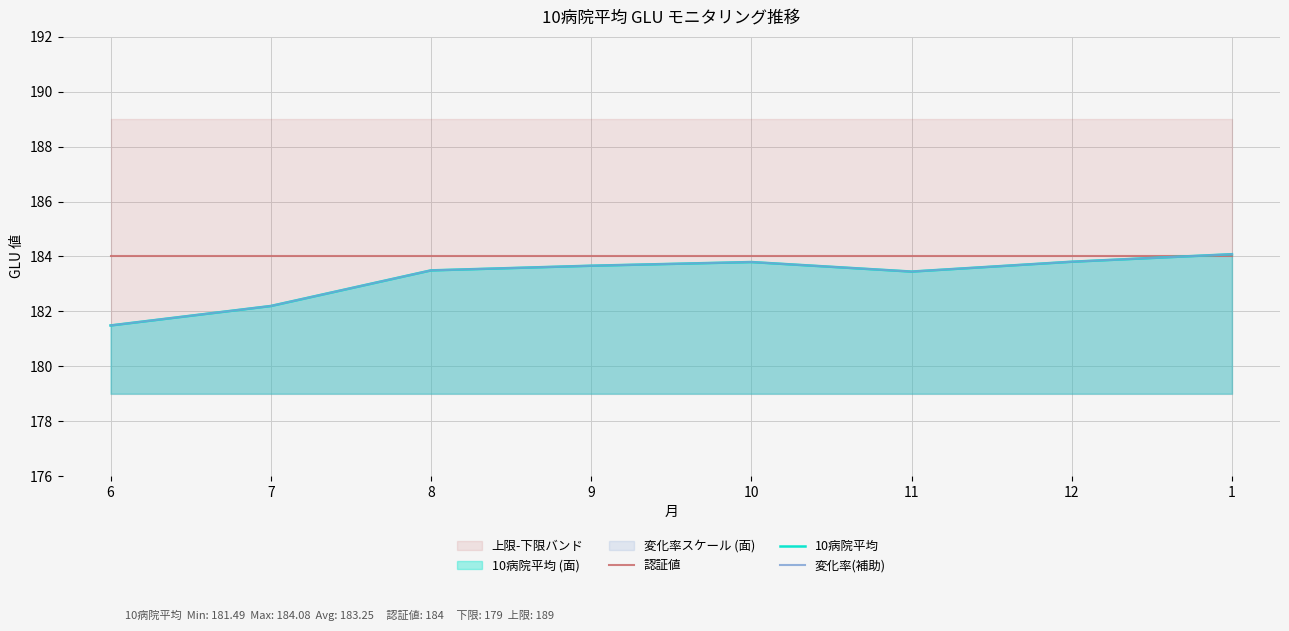

List the labels in order of 認証値 value, largest first.

6, 7, 8, 9, 10, 11, 12, 1